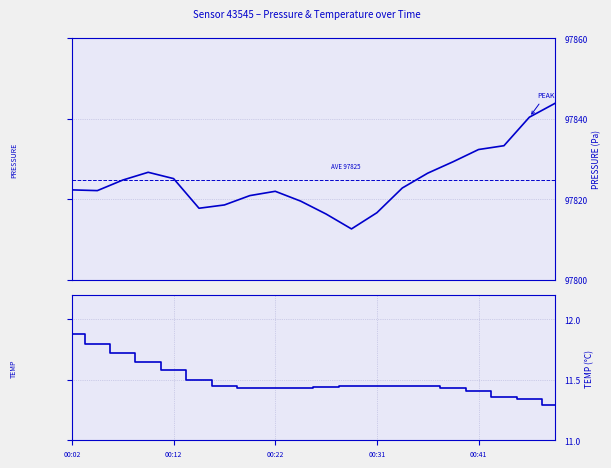

List the series in order of their overall mean, lowest first.

temperature, pressure